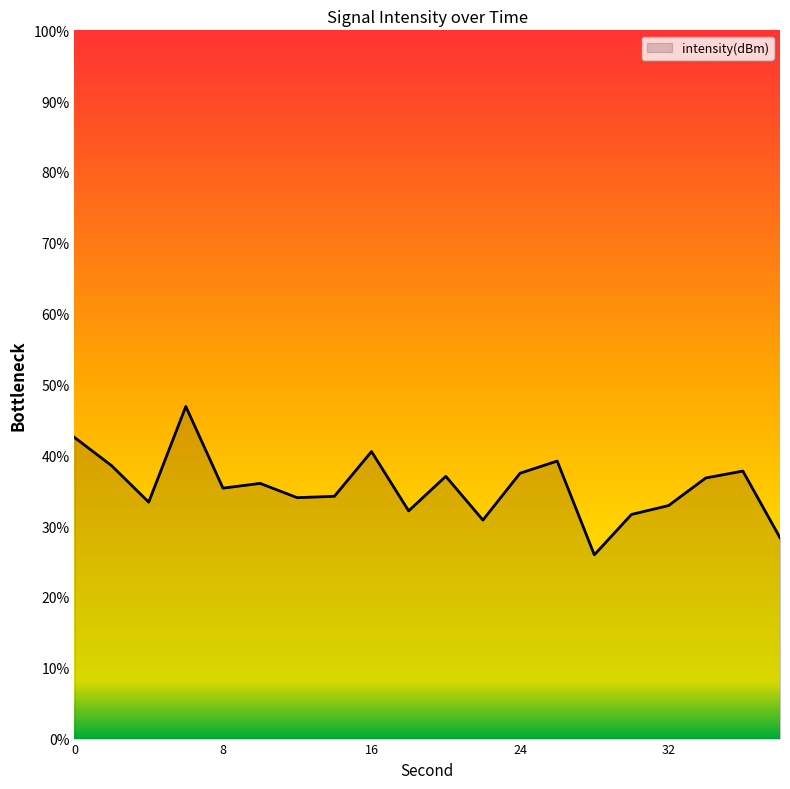

True or false: there are more than 0 points higher than both neighbors.

True